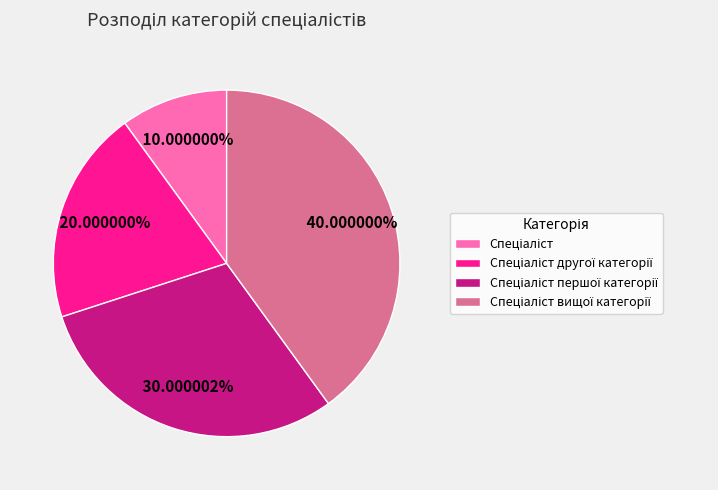

Is there any slice that represents more than half of the pie?

No